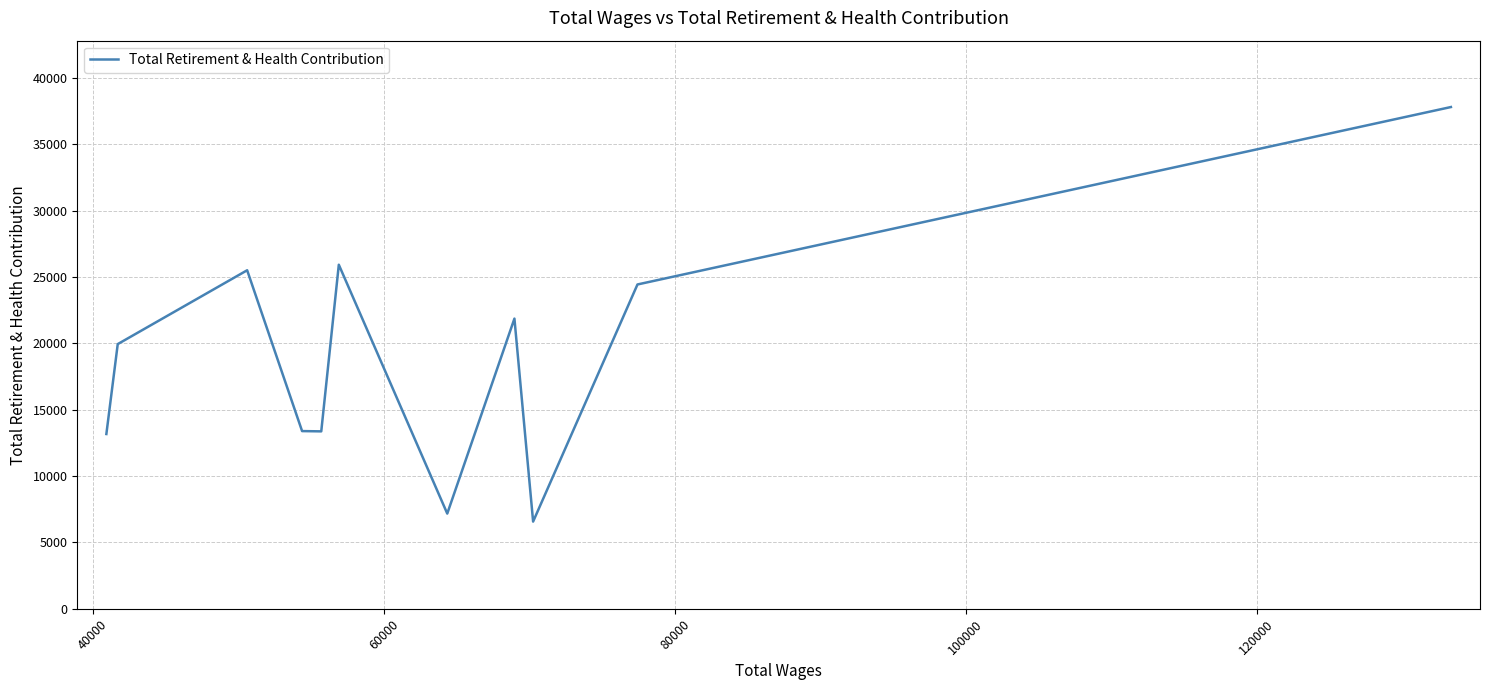

What is the greatest value displayed?

37801